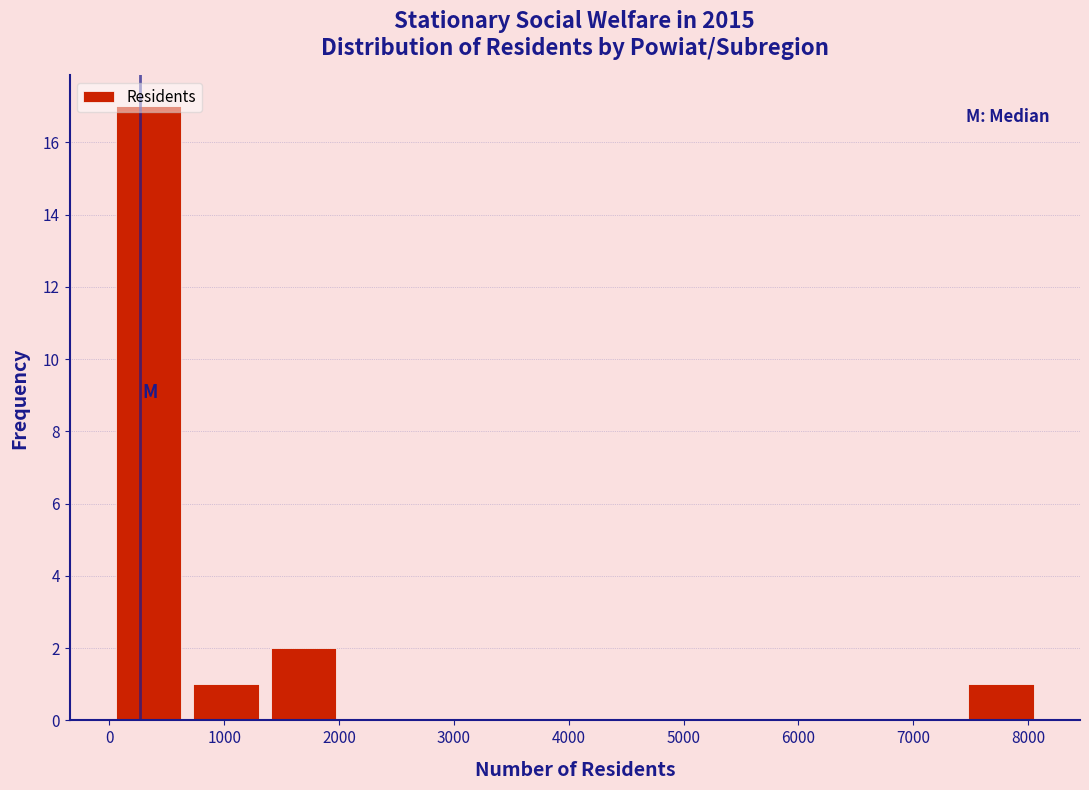

How tall is the bar that spans 100 to 700 on the x-axis? Neither the bar edges nor the heights are printed on the chart, so give them approximately, as read against the axes.

17